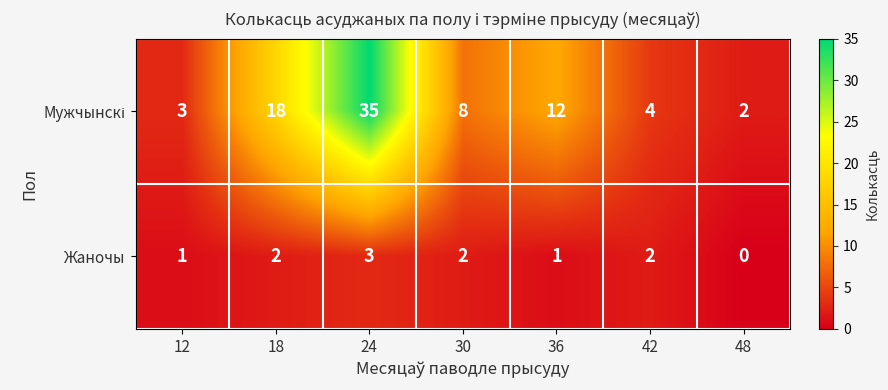

What is the difference between the highest and lowest values at 30?

6